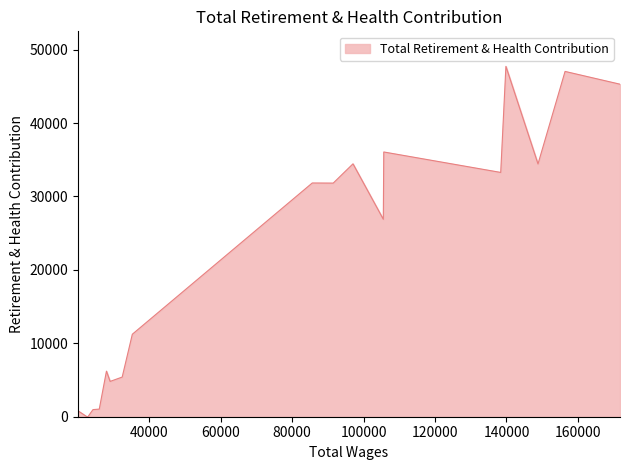

What is the greatest value displayed?

47723